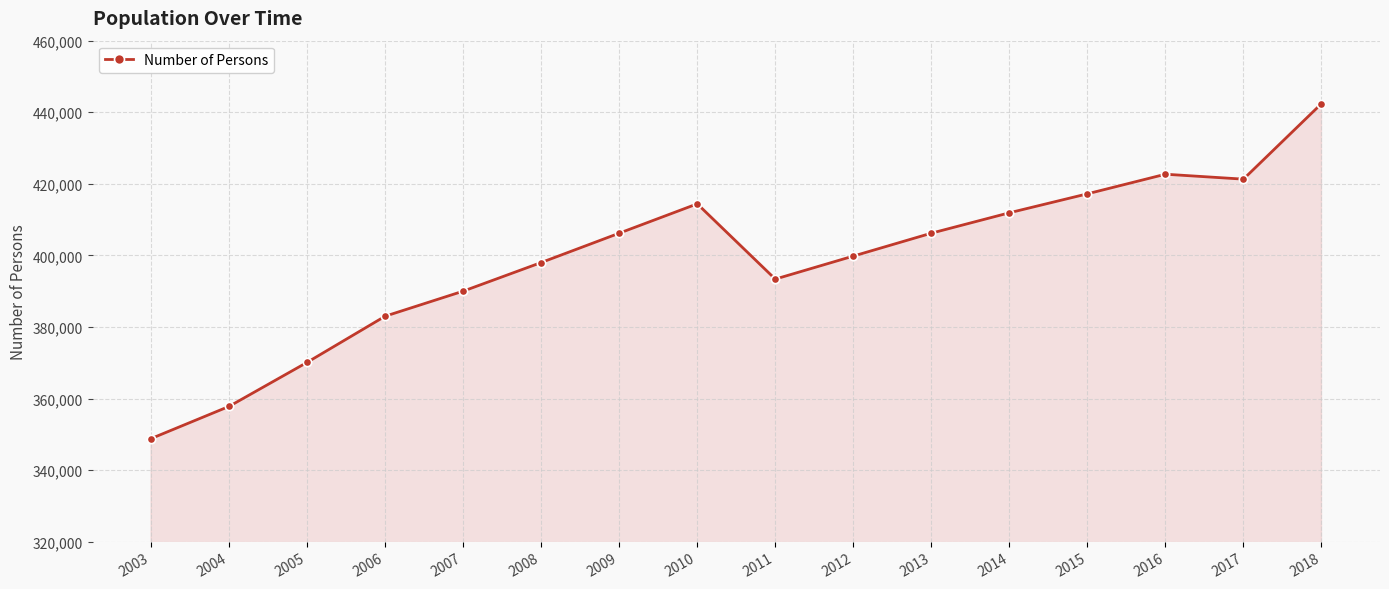

How many points are higher than both their immediate neighbors (excluding endpoints)?

2